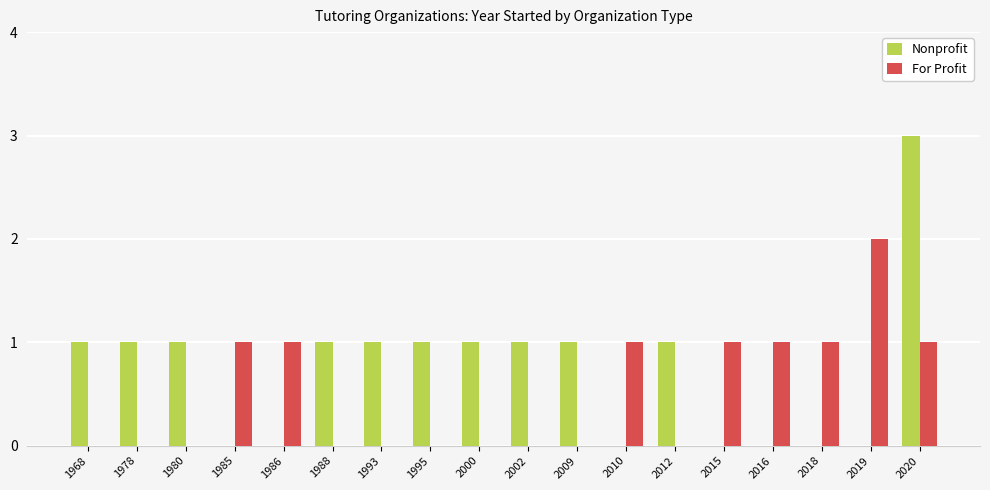

What is the sum of all Nonprofit values?

13